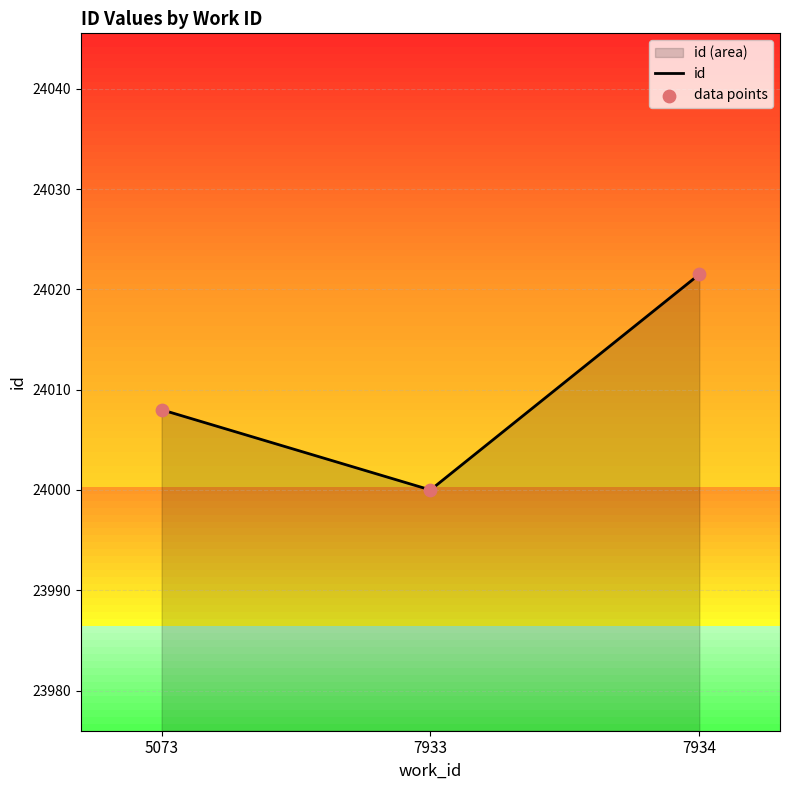

At which category is the sum across all series the highest?

7934